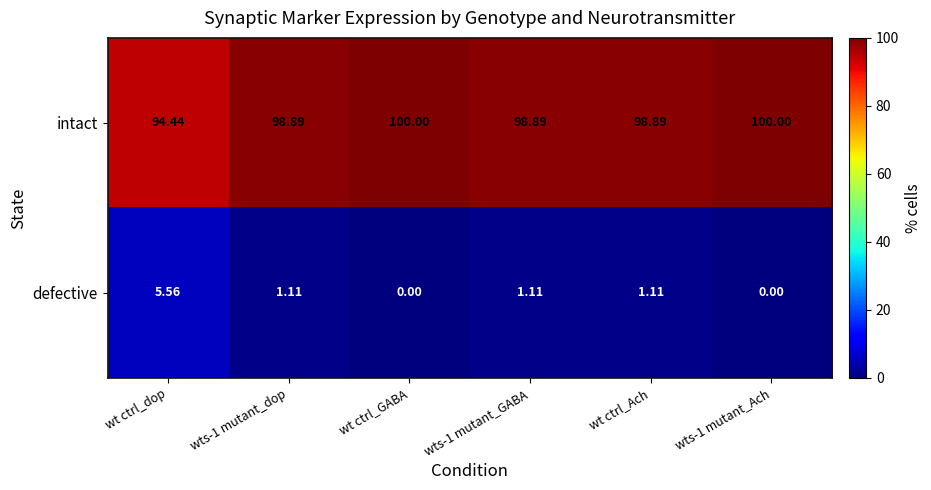

List the series in order of their overall mean, highest first.

intact, defective